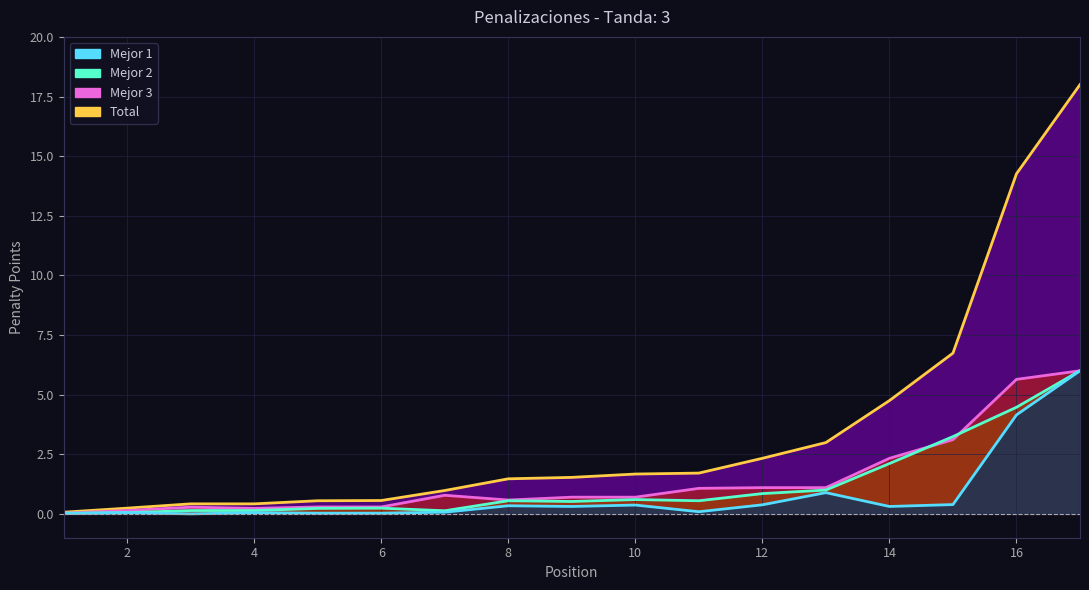

True or false: Mejor 1 and Mejor 3 cross at least once.

False